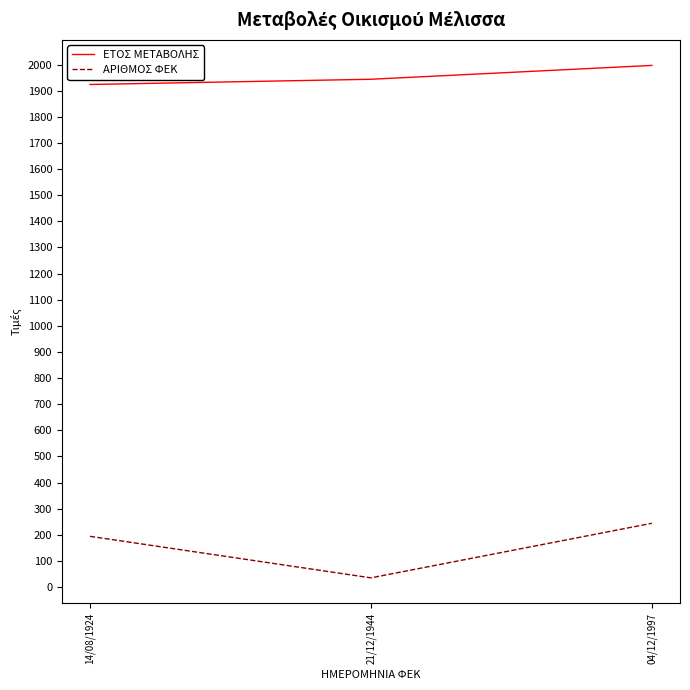

The ΕΤΟΣ ΜΕΤΑΒΟΛΗΣ series shows 2782 at 04/12/1997. True or false?

False